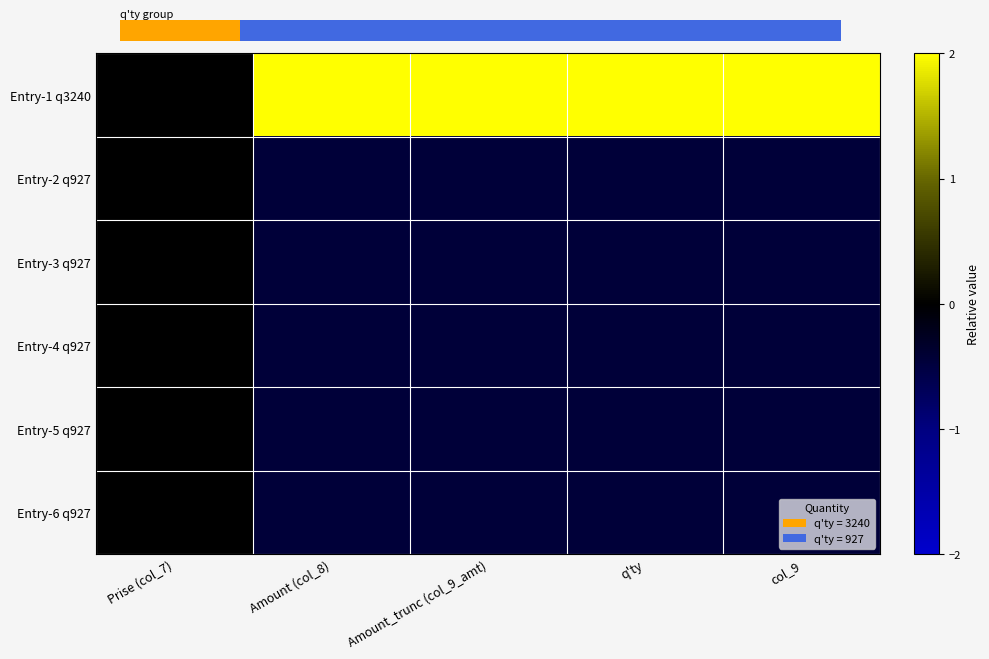

Reading left to right, extract all data points from this chart.

Entry-1 q3240: Prise (col_7)=0.0	Amount (col_8)=2.2	Amount_trunc (col_9_amt)=2.2	q'ty=2.2	col_9=2.2
Entry-2 q927: Prise (col_7)=0.0	Amount (col_8)=-0.4	Amount_trunc (col_9_amt)=-0.4	q'ty=-0.4	col_9=-0.4
Entry-3 q927: Prise (col_7)=0.0	Amount (col_8)=-0.4	Amount_trunc (col_9_amt)=-0.4	q'ty=-0.4	col_9=-0.4
Entry-4 q927: Prise (col_7)=0.0	Amount (col_8)=-0.4	Amount_trunc (col_9_amt)=-0.4	q'ty=-0.4	col_9=-0.4
Entry-5 q927: Prise (col_7)=0.0	Amount (col_8)=-0.4	Amount_trunc (col_9_amt)=-0.4	q'ty=-0.4	col_9=-0.4
Entry-6 q927: Prise (col_7)=0.0	Amount (col_8)=-0.4	Amount_trunc (col_9_amt)=-0.4	q'ty=-0.4	col_9=-0.4